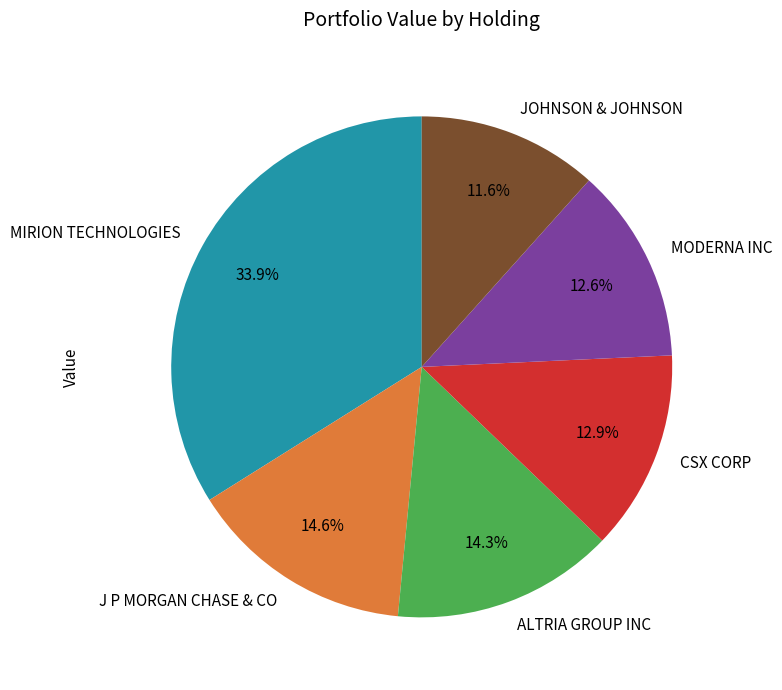

To the nearest percent, what portion does J P MORGAN CHASE & CO represent?

15%